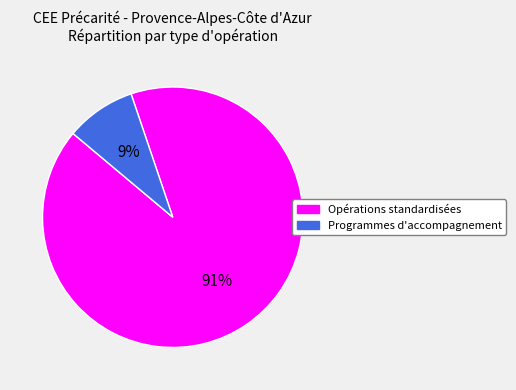

To the nearest percent, what is the average slice percentage?

50%